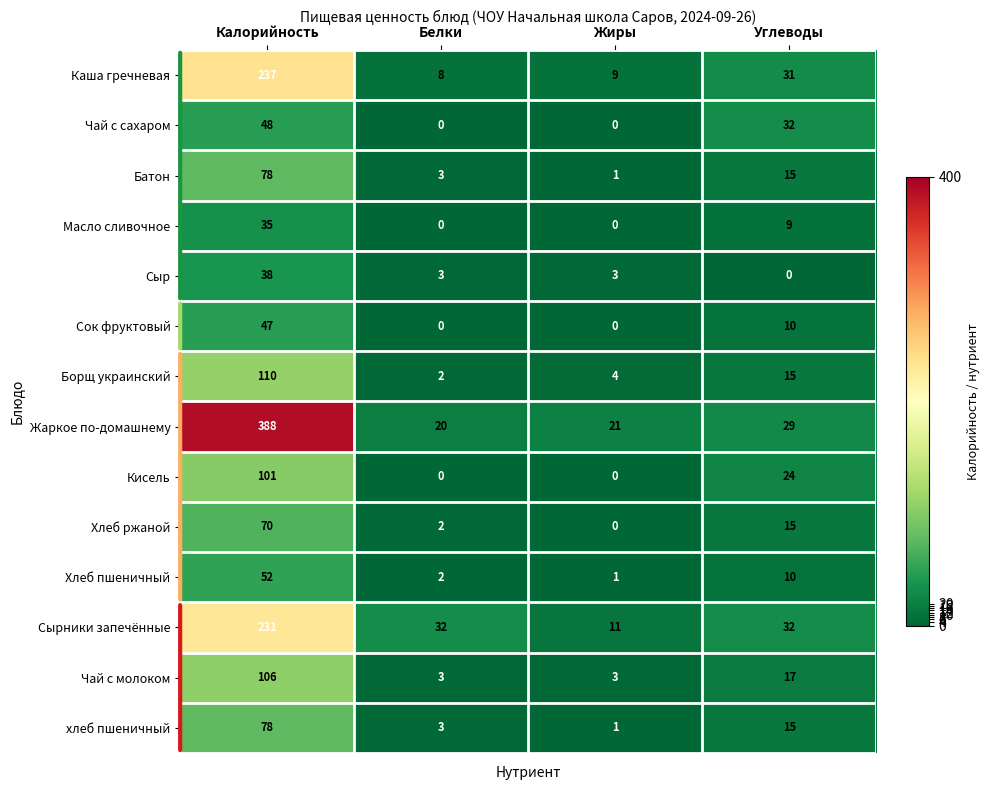

Rank the categories by хлеб пшеничный value from lowest to highest.

Жиры, Белки, Углеводы, Калорийность